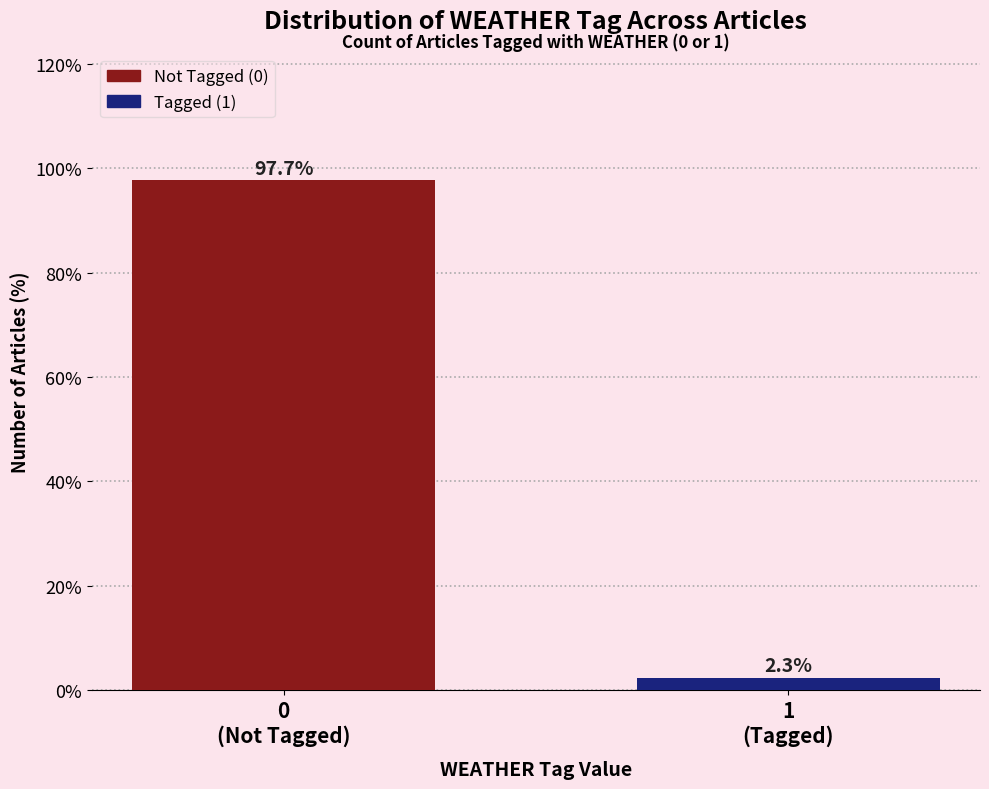

Reading right to left, list all the values displayed in this chart.

2.3	97.7